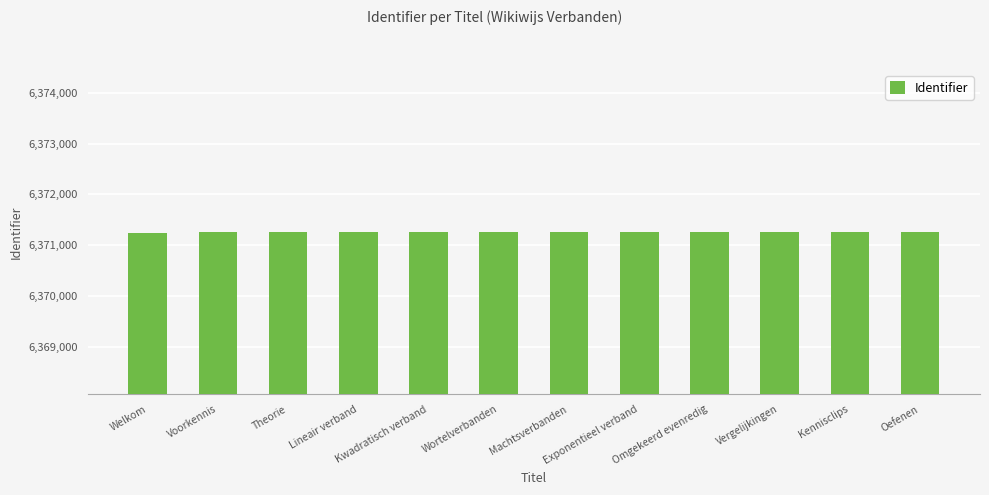

The chart shows a value of 10316672 at Oefenen. True or false?

False